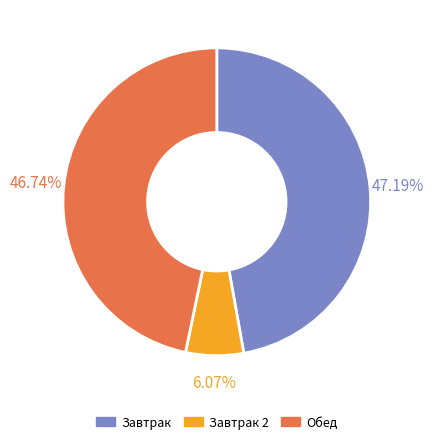

Is the sum of Обед and Завтрак 2 greater than half?

Yes